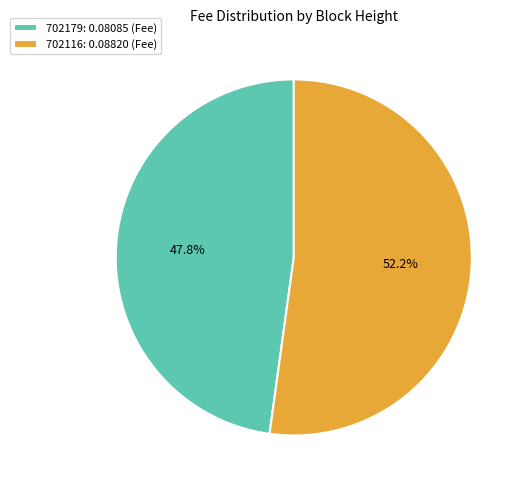

Is it true that 702116 is 60% of the pie?

False